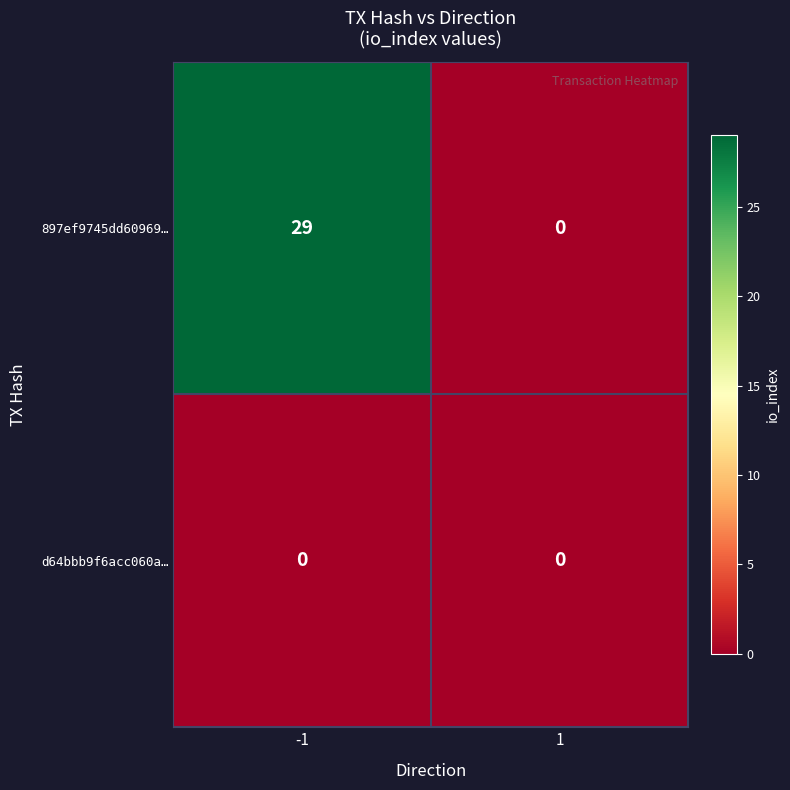

What is the spread (max minus min) of values at -1?

29